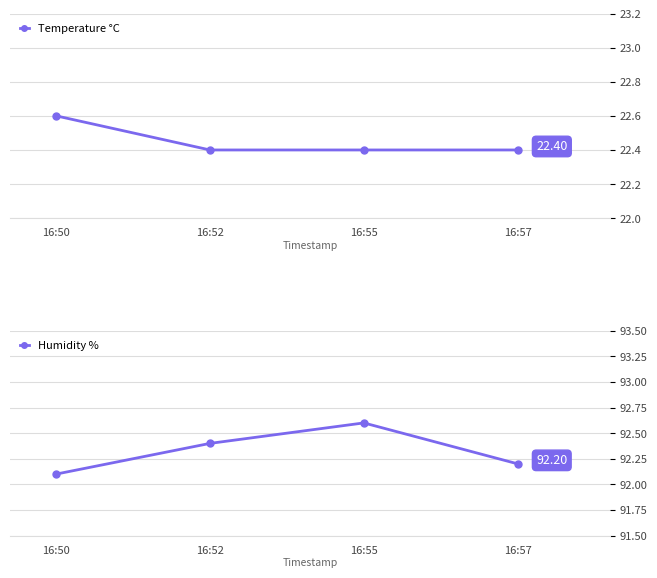

What are all the series names shown in the legend?

Temperature °C, Humidity %